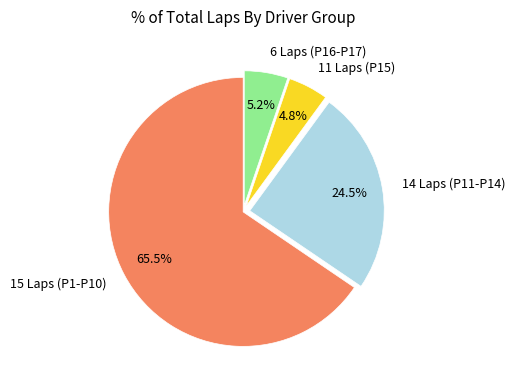

Which category has the biggest portion of the pie?

15 Laps (P1-P10)